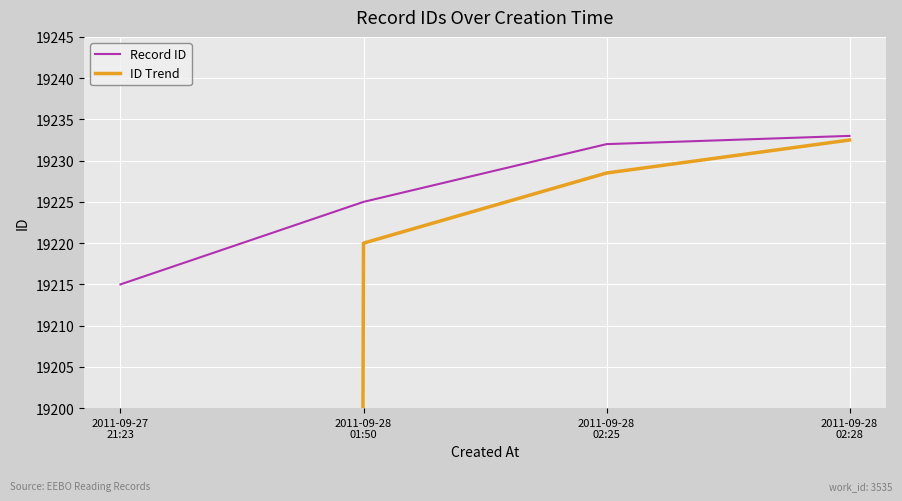

Which category has the lowest value in the ID Trend series?

2011-09-27
21:23